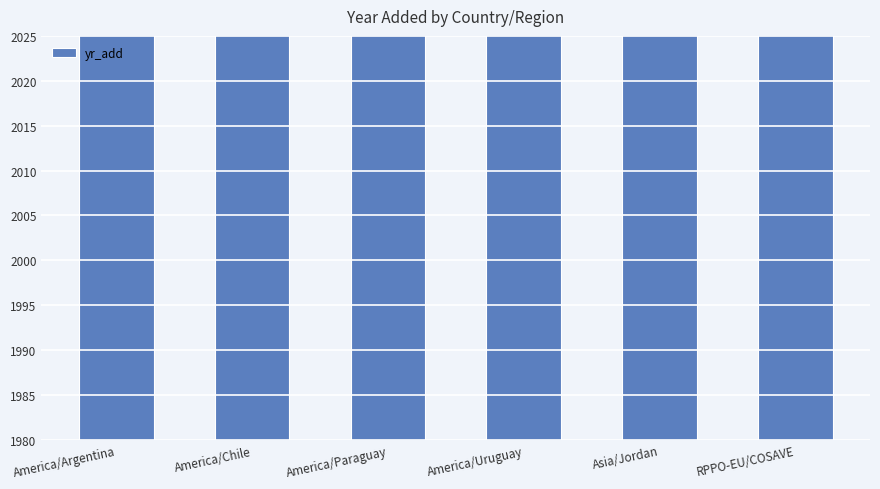

What is the sum of all values?

12053